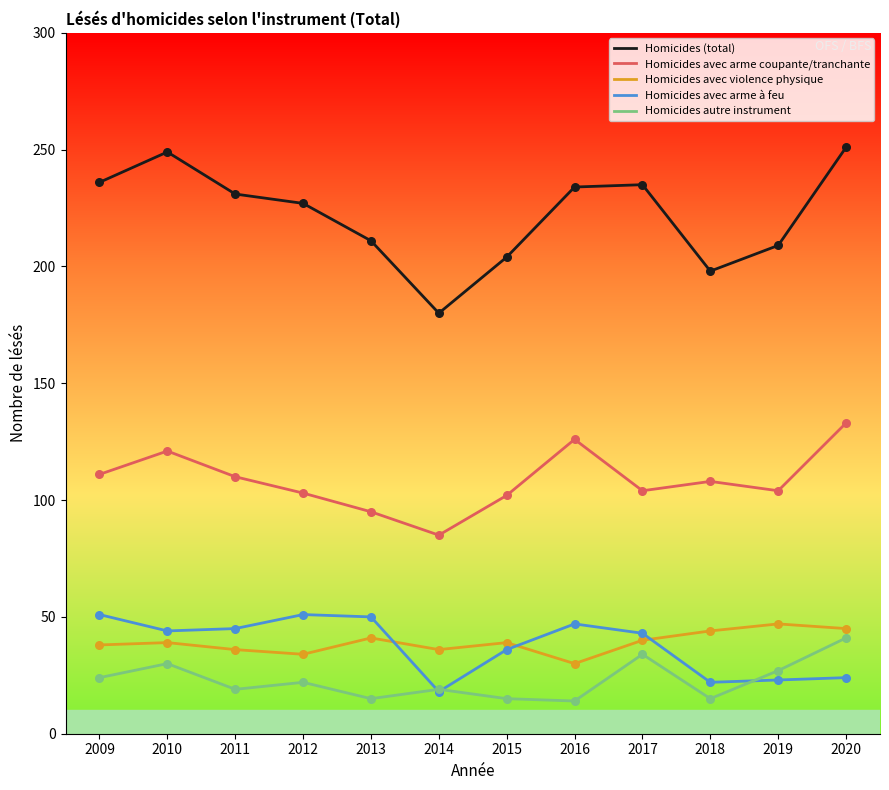

What is the total value across all series at 2010?

483